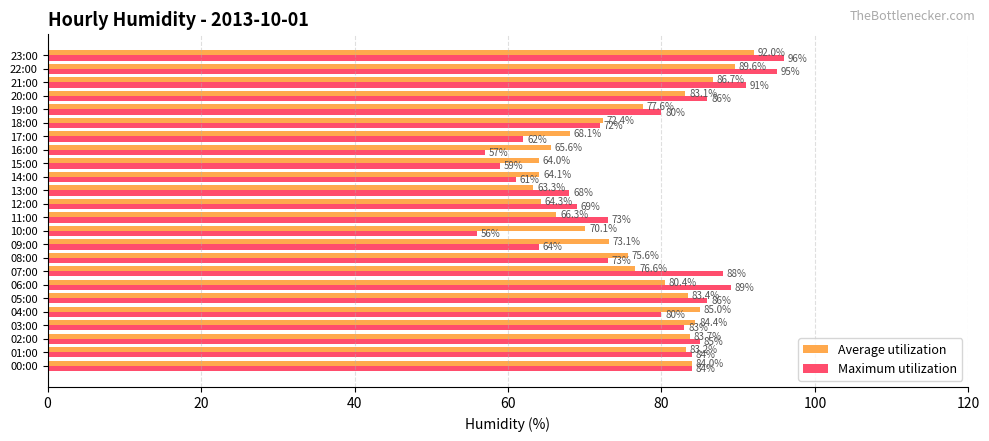

Rank the series by their average value, from highest to lowest.

Maximum utilization, Average utilization